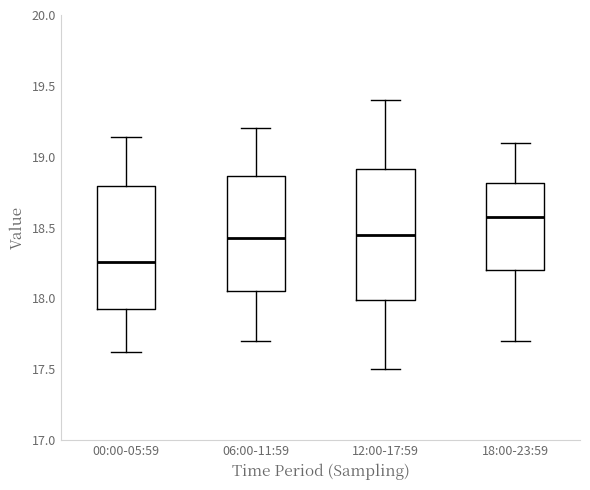

Which box's median line is the highest?

18:00-23:59